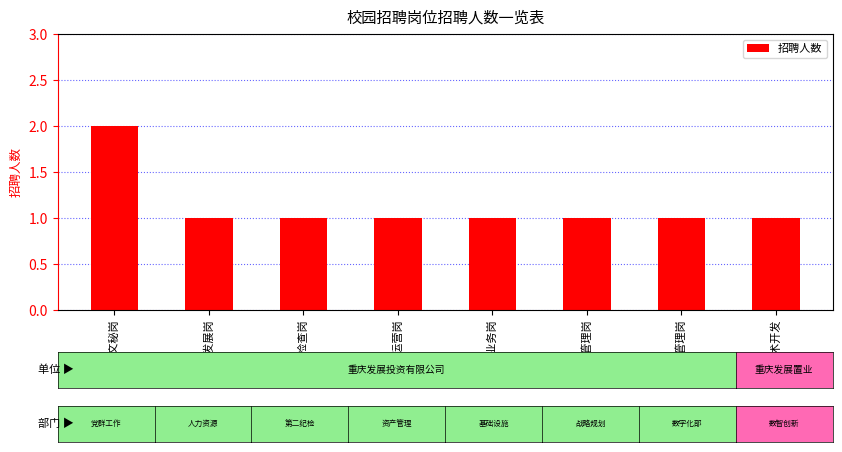

What is the ratio of the value at 人才发展岗 to the value at 资产运营岗?

1.0